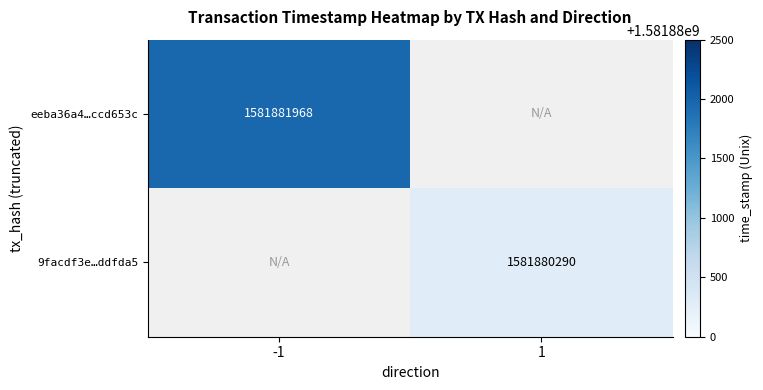

Rank the series by their maximum value, from lowest to highest.

eeba36a4…ccd653c, 9facdf3e…ddfda5